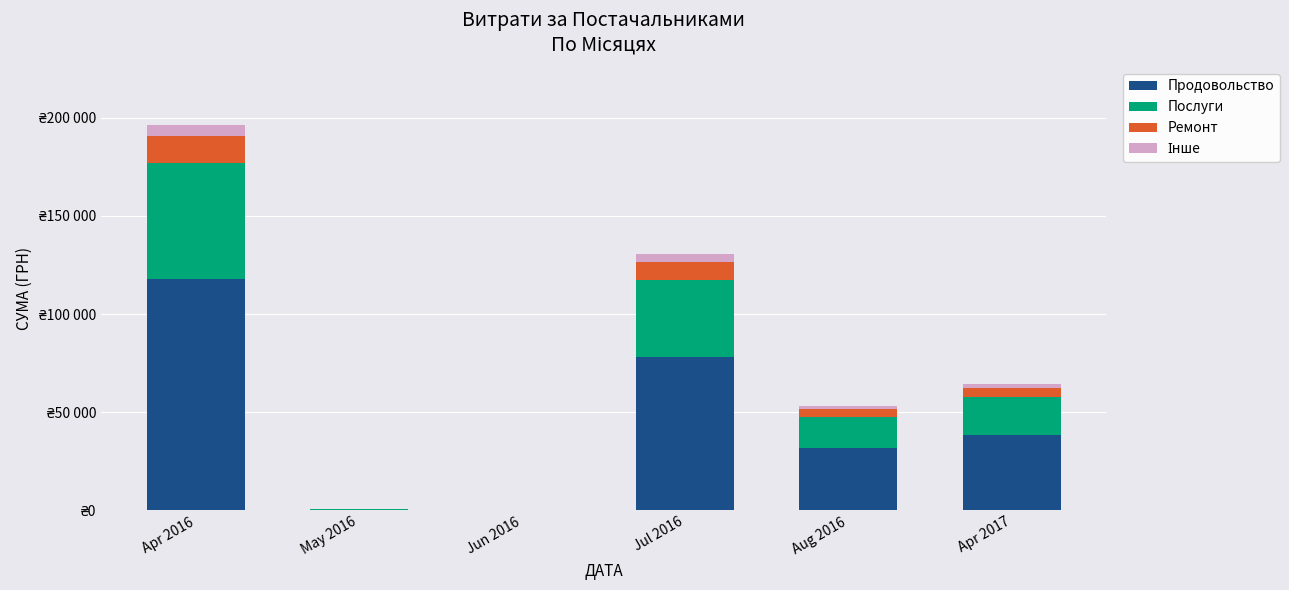

What is the total value across all series at Aug 2016?

52936.8